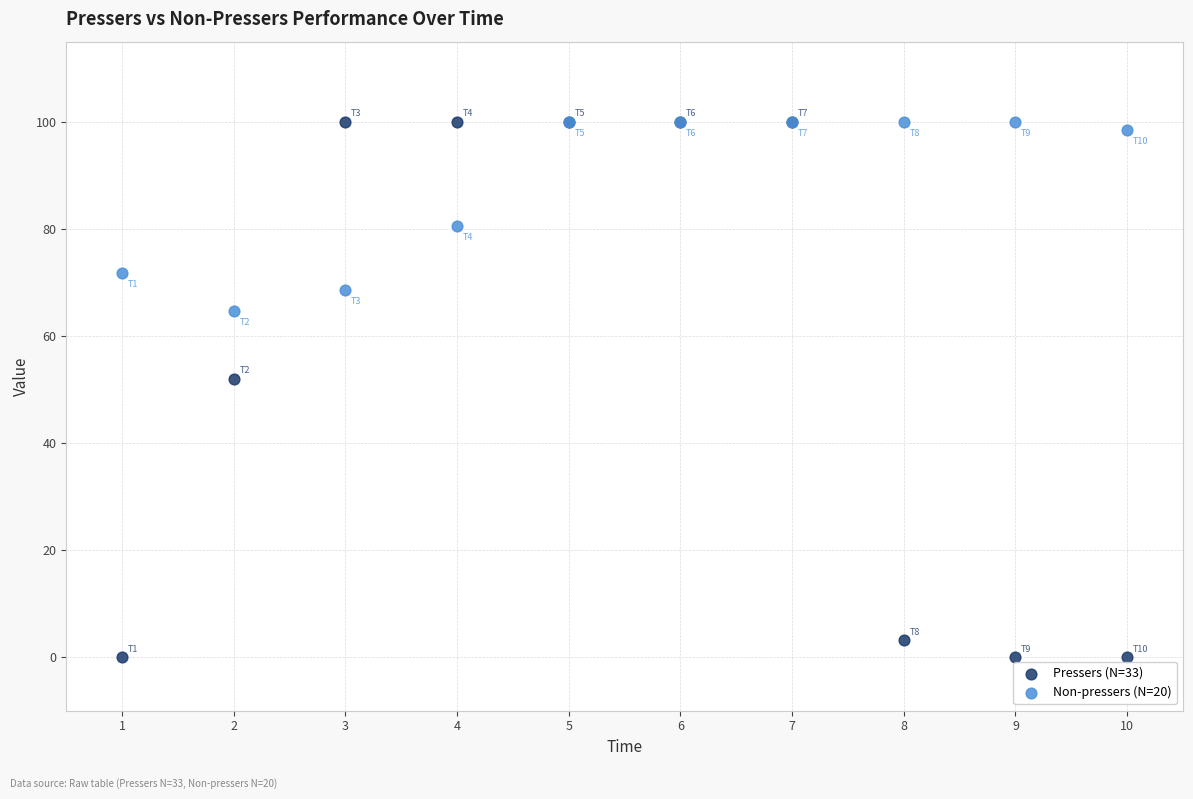

In the Non-pressers (N=20) series, what Y value is closest to 82?

80.5